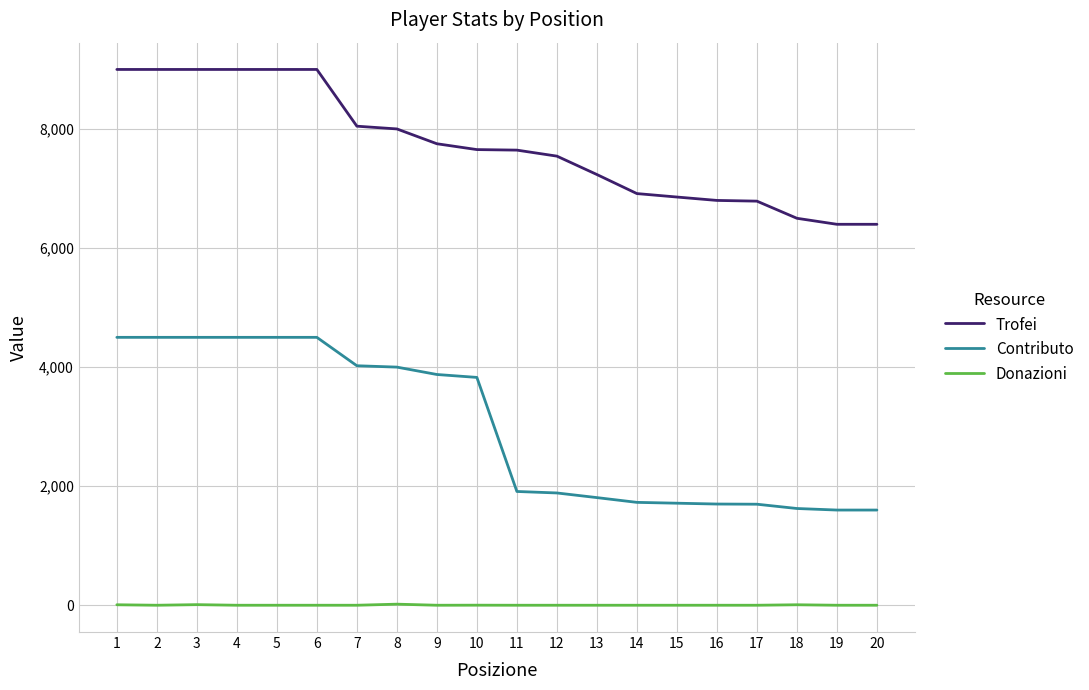

What is the sum of all Contributo values?

59993